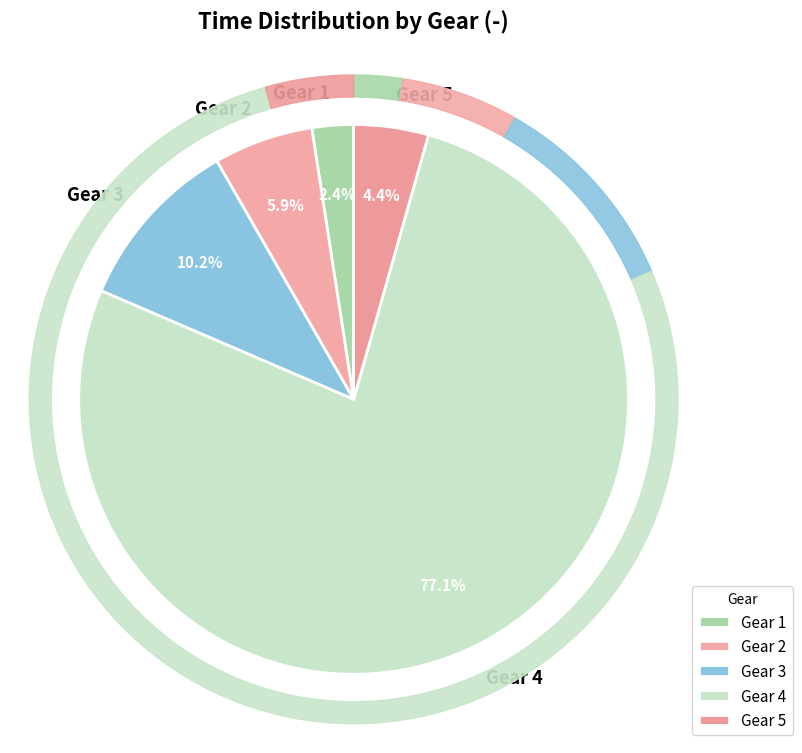

What is the largest slice in the pie chart?

4